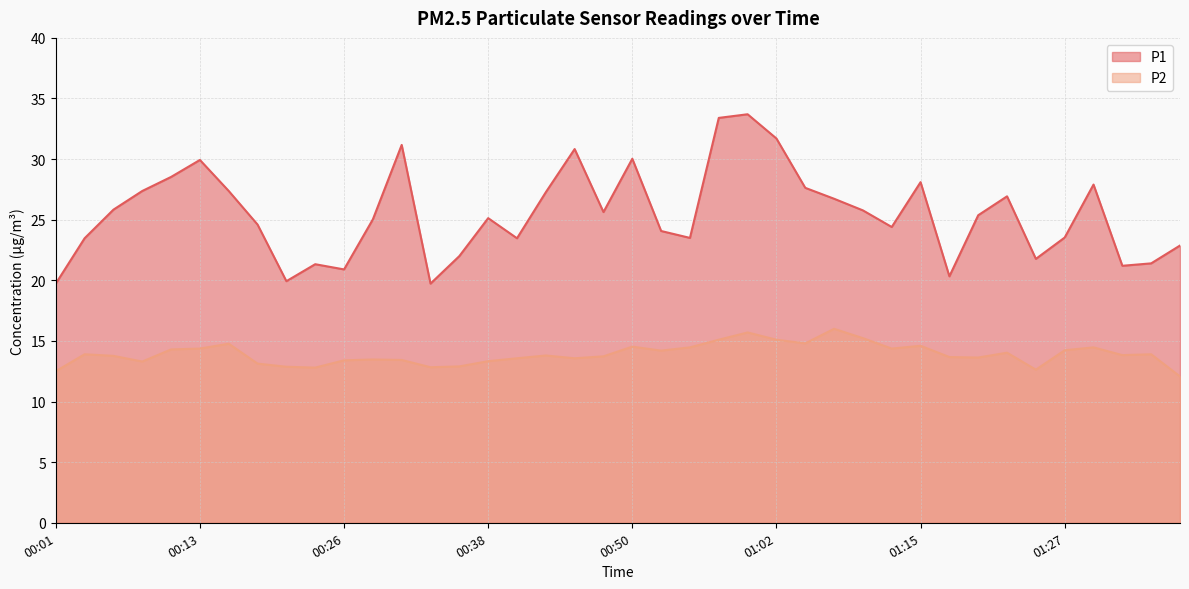

The P1 series shows 38.8 at 00:48. True or false?

False